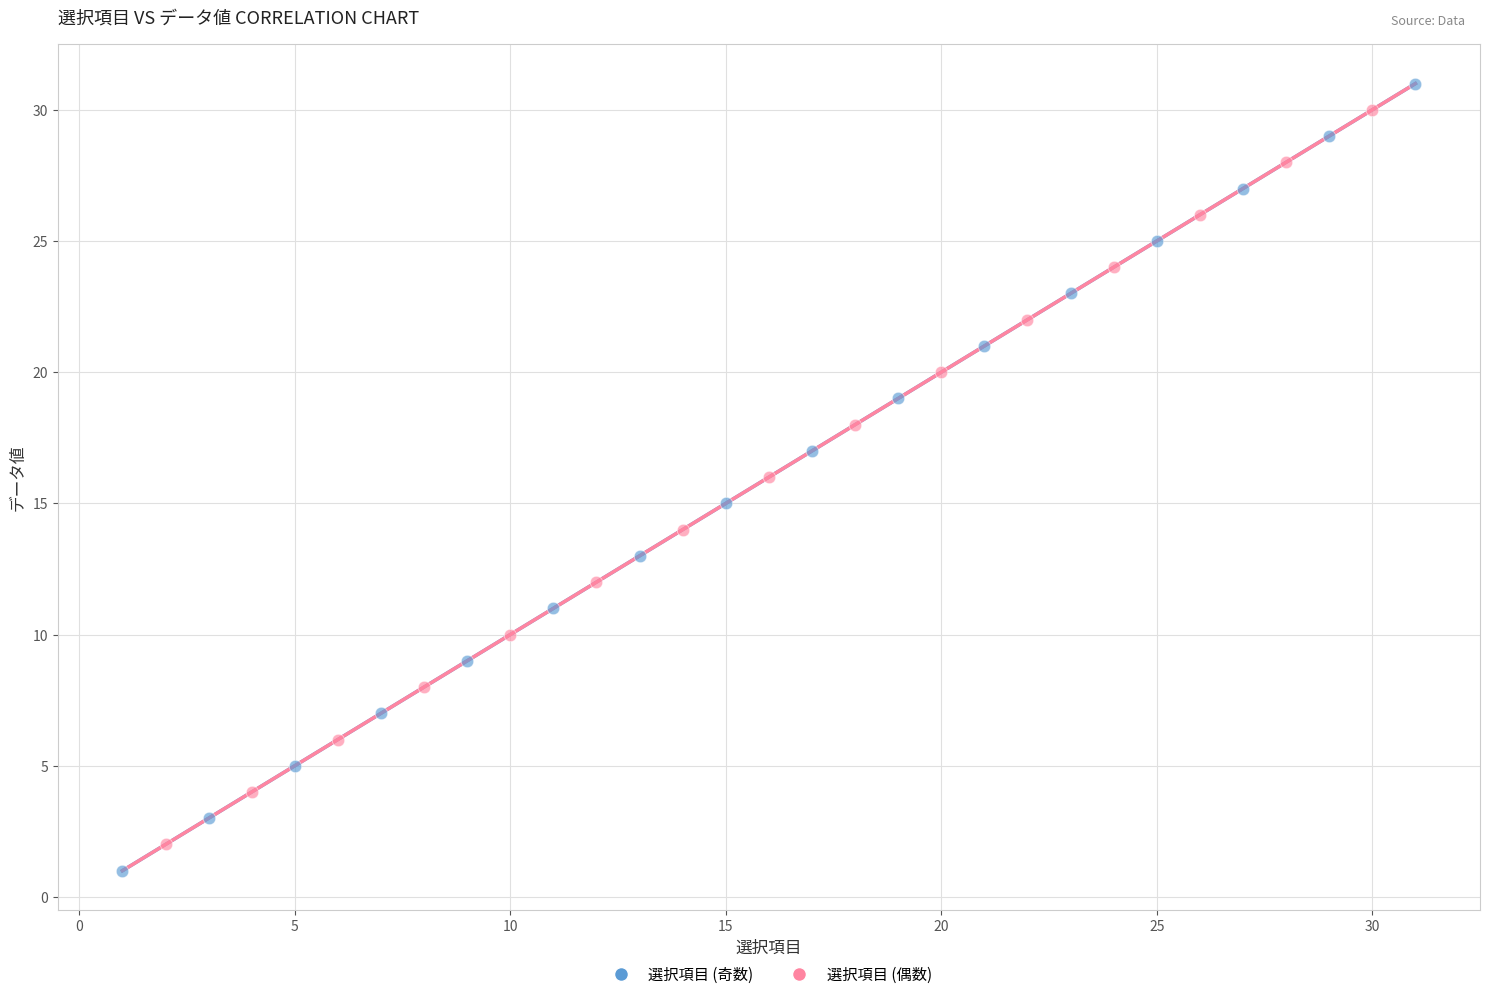

Which series has the widest spread of Y values?

選択項目 (奇数)